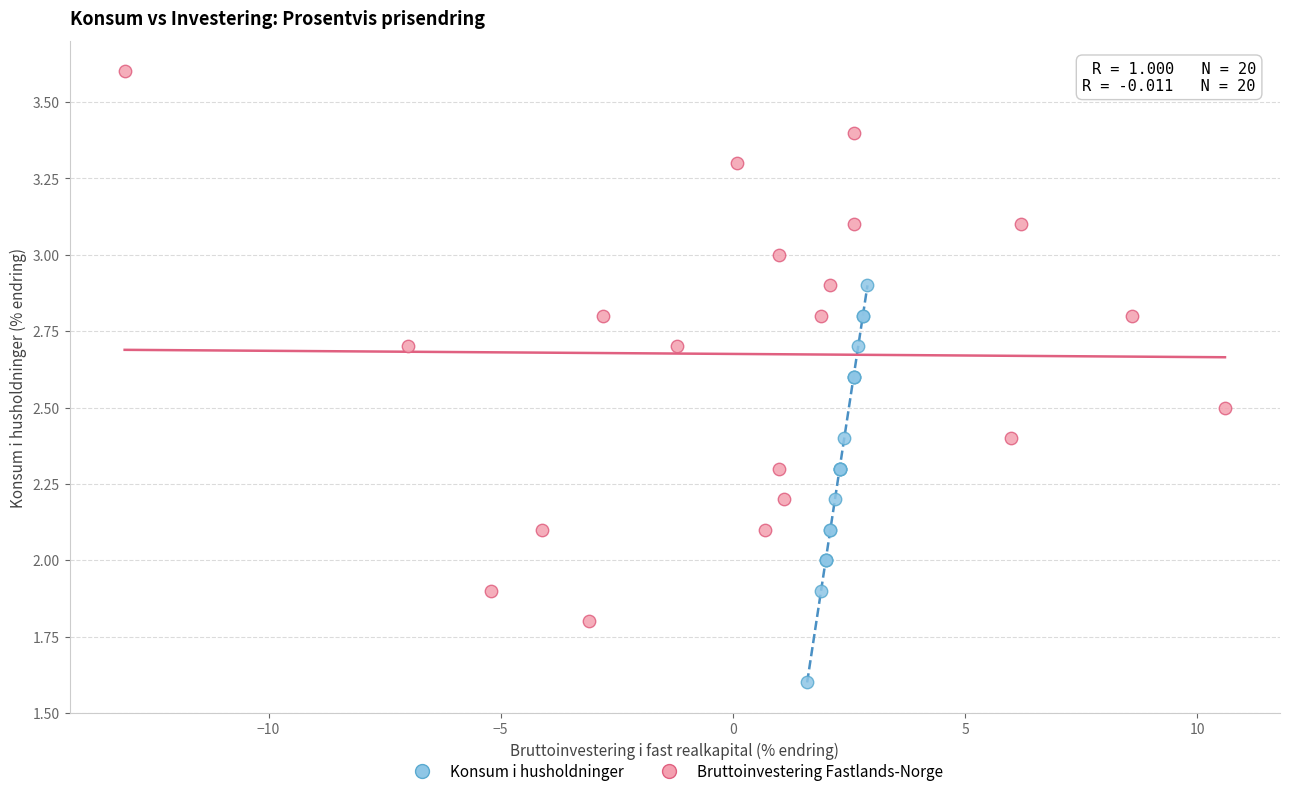

Which series reaches the maximum Y coordinate?

Bruttoinvestering Fastlands-Norge